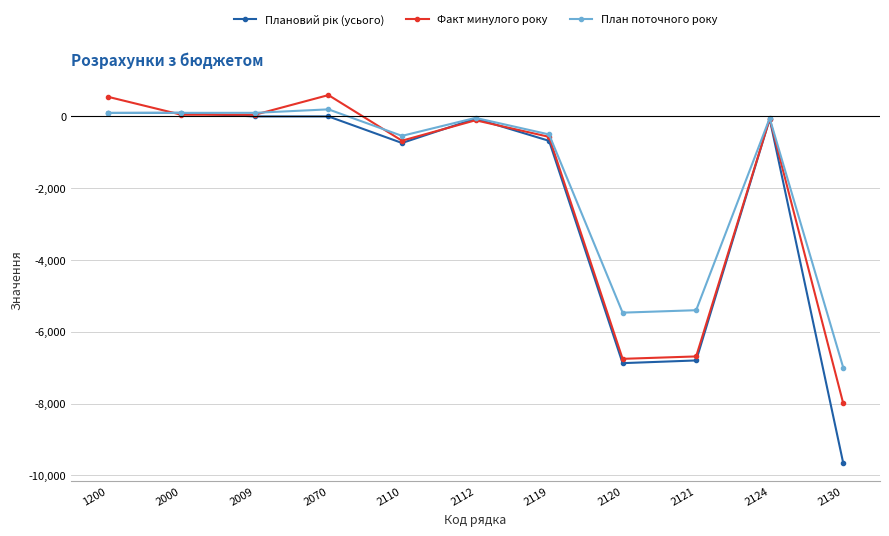

How many interior local peaks does the Факт минулого року series have?

3